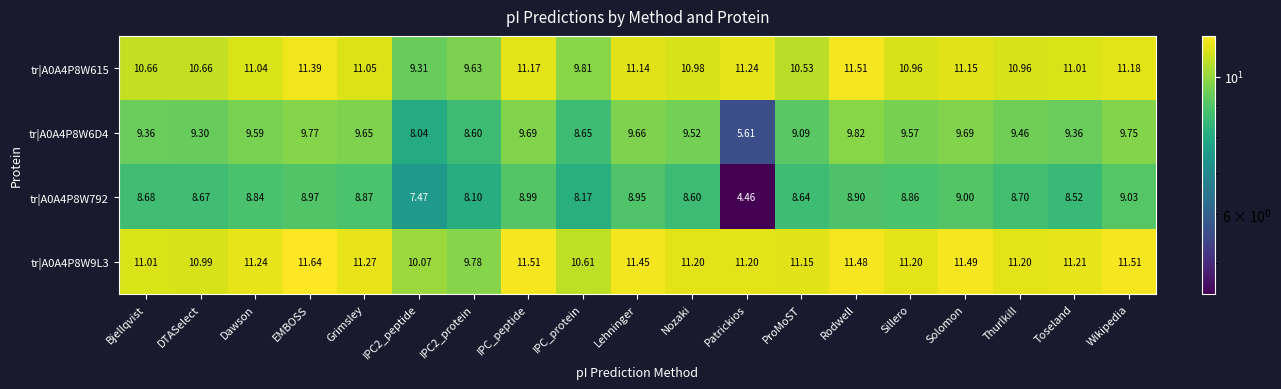

Where does the tr|A0A4P8W792 series first go above 8?

Bjellqvist